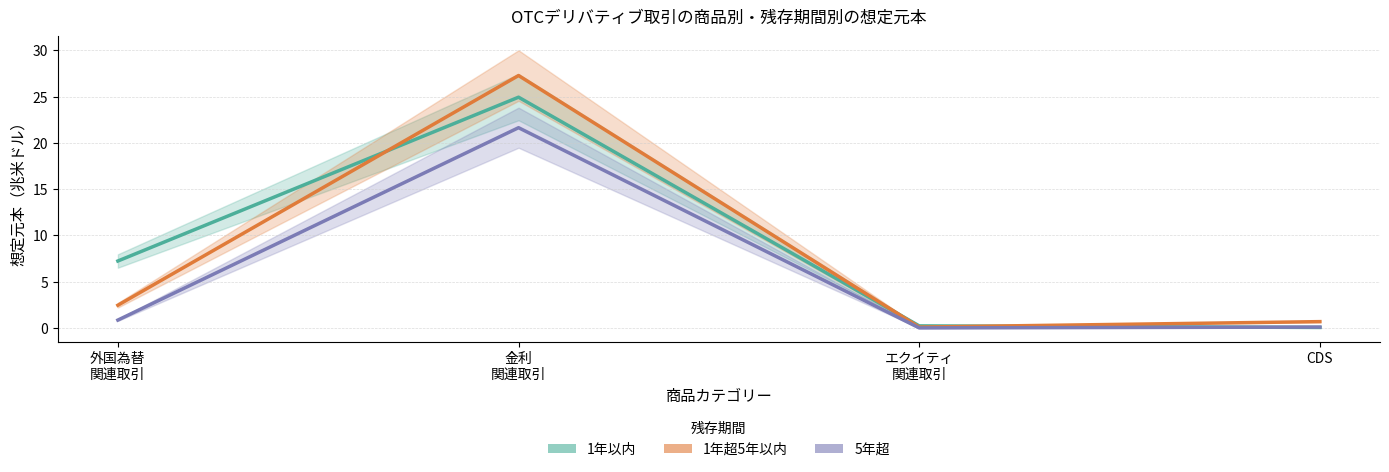

Which series has the largest range (max minus min)?

1年超5年以内